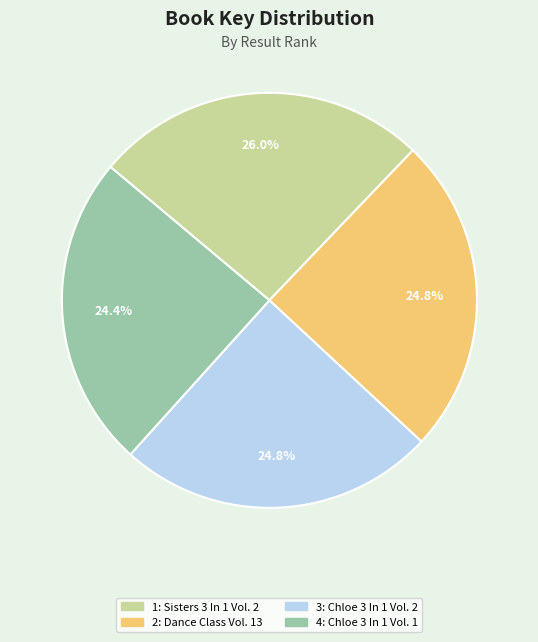

Is there a majority slice in this chart?

No